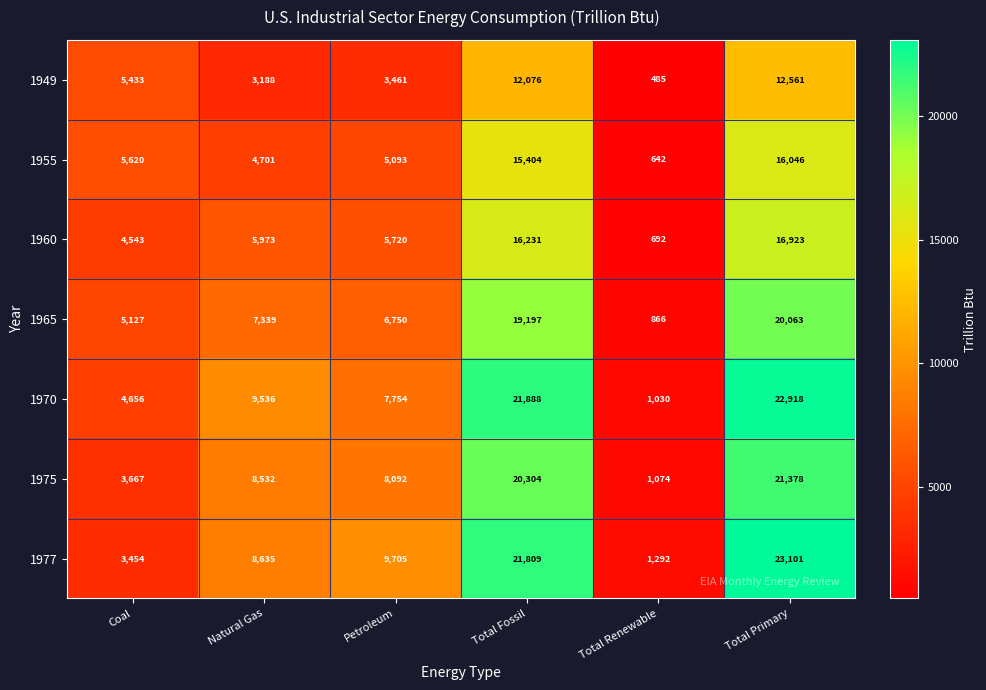

Is it true that 1970 equals 11688 at Petroleum?

False